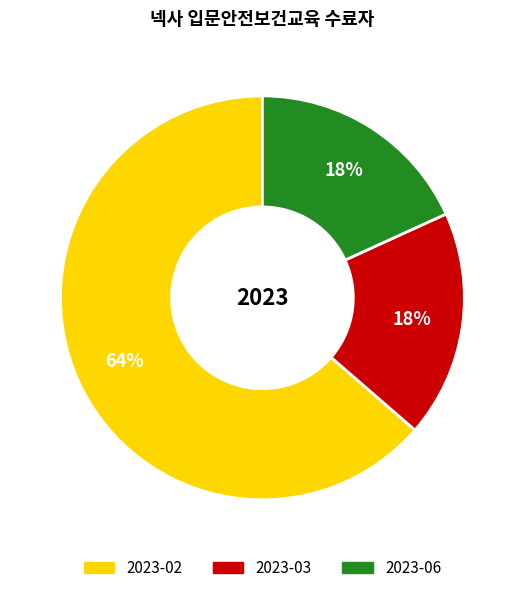

Which slice is the largest?

2023-02